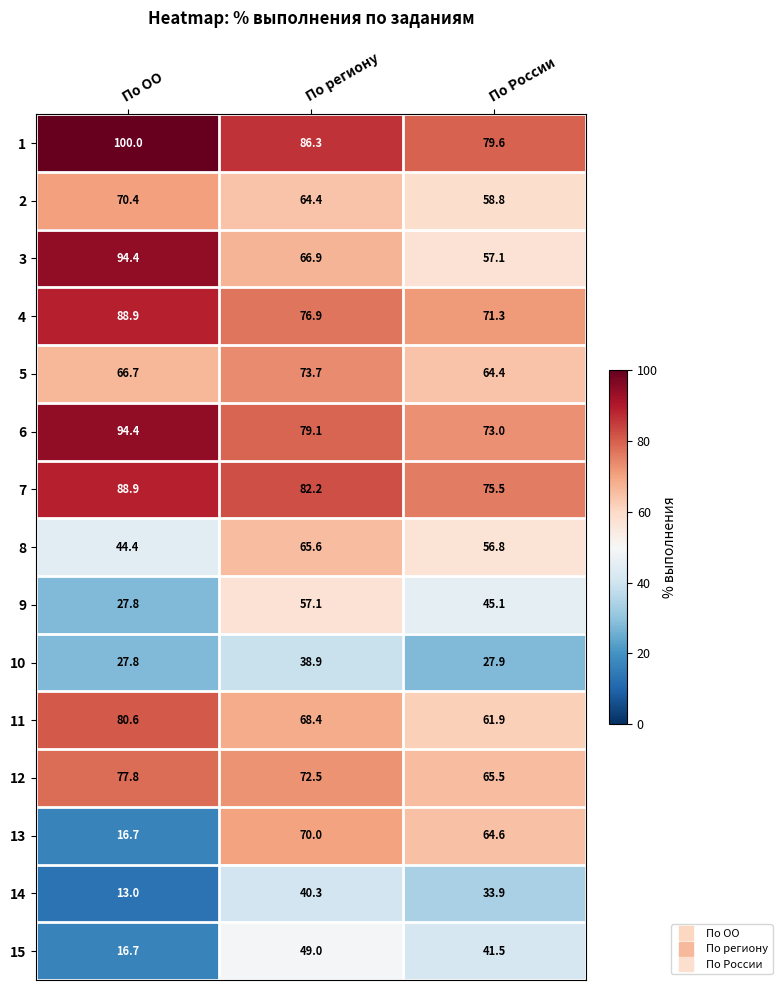

Which series has the widest spread of values?

13